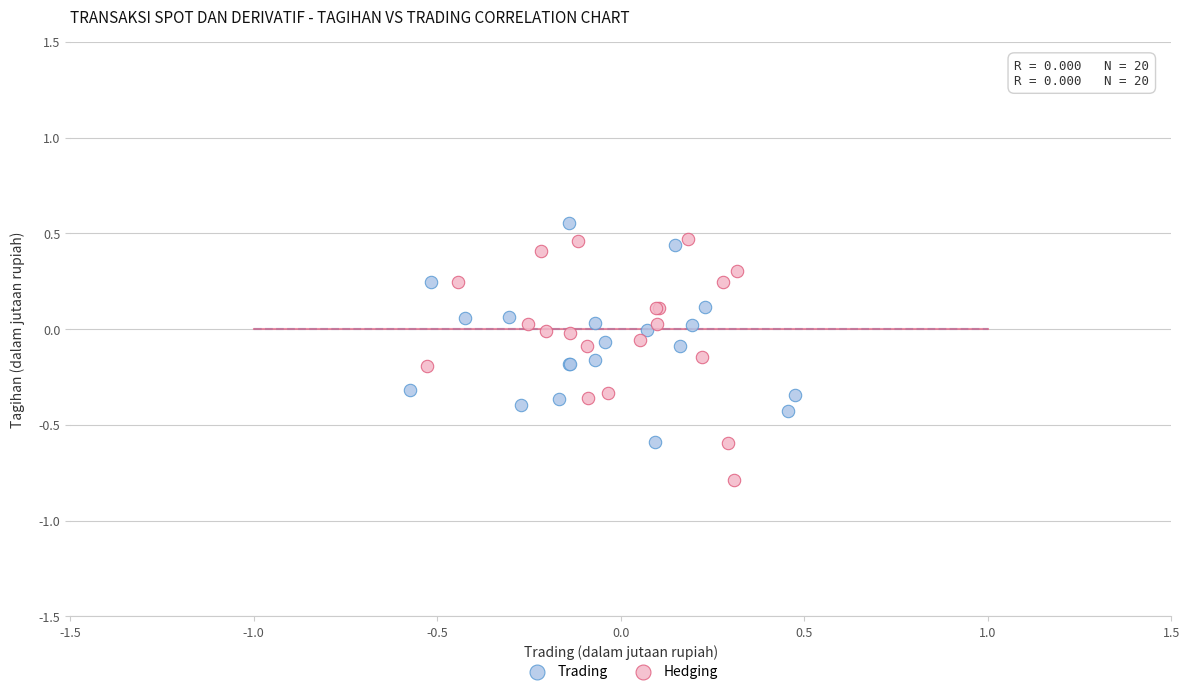

Which series contains the lowest Y value?

Hedging